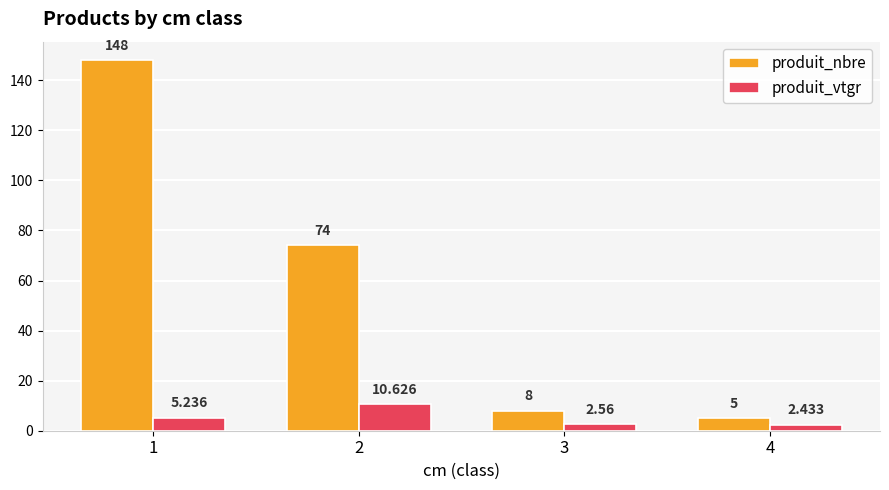

List the series in order of their peak value, highest first.

produit_nbre, produit_vtgr